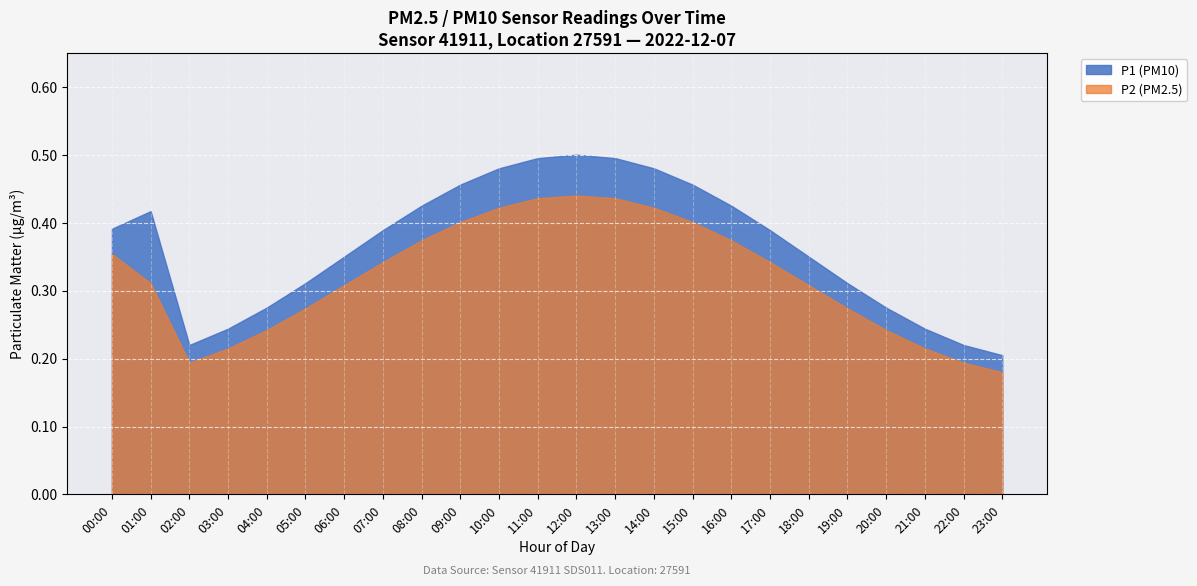

List the series in order of their overall mean, highest first.

P1 (PM10), P2 (PM2.5)